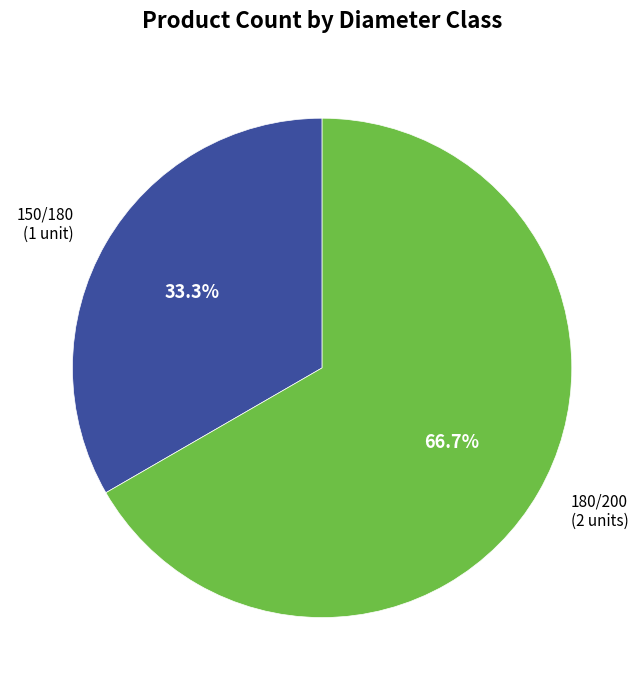

To the nearest percent, what is the average slice percentage?

50%